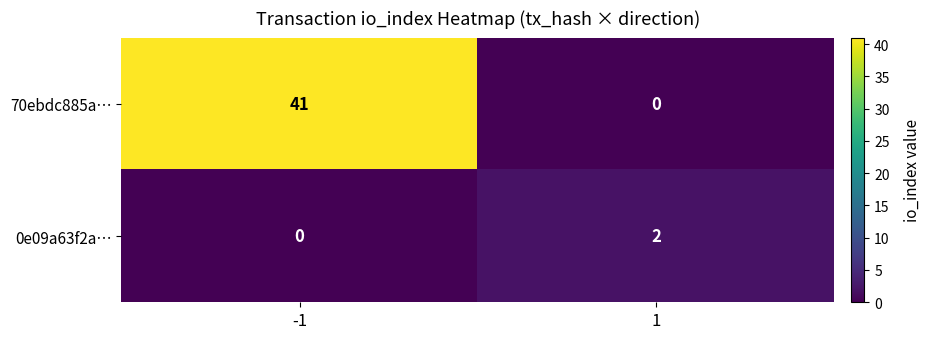

At which category is the sum across all series the highest?

-1